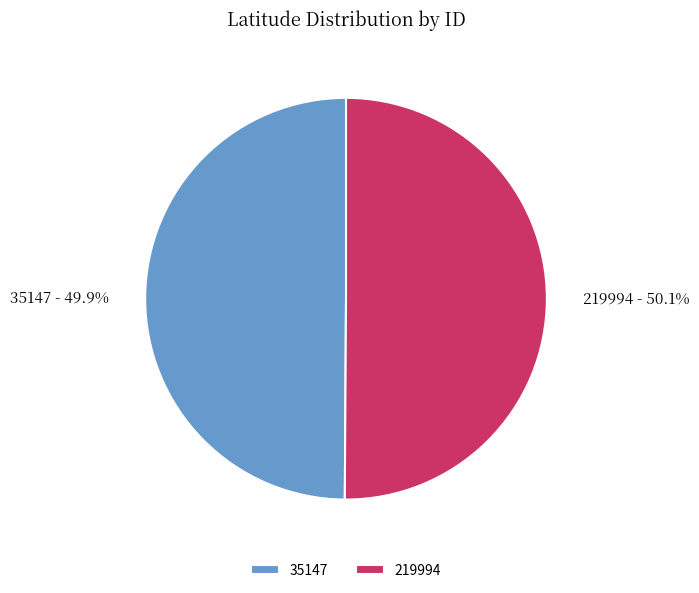

What is the total percentage of 219994 and 35147?

100.0%